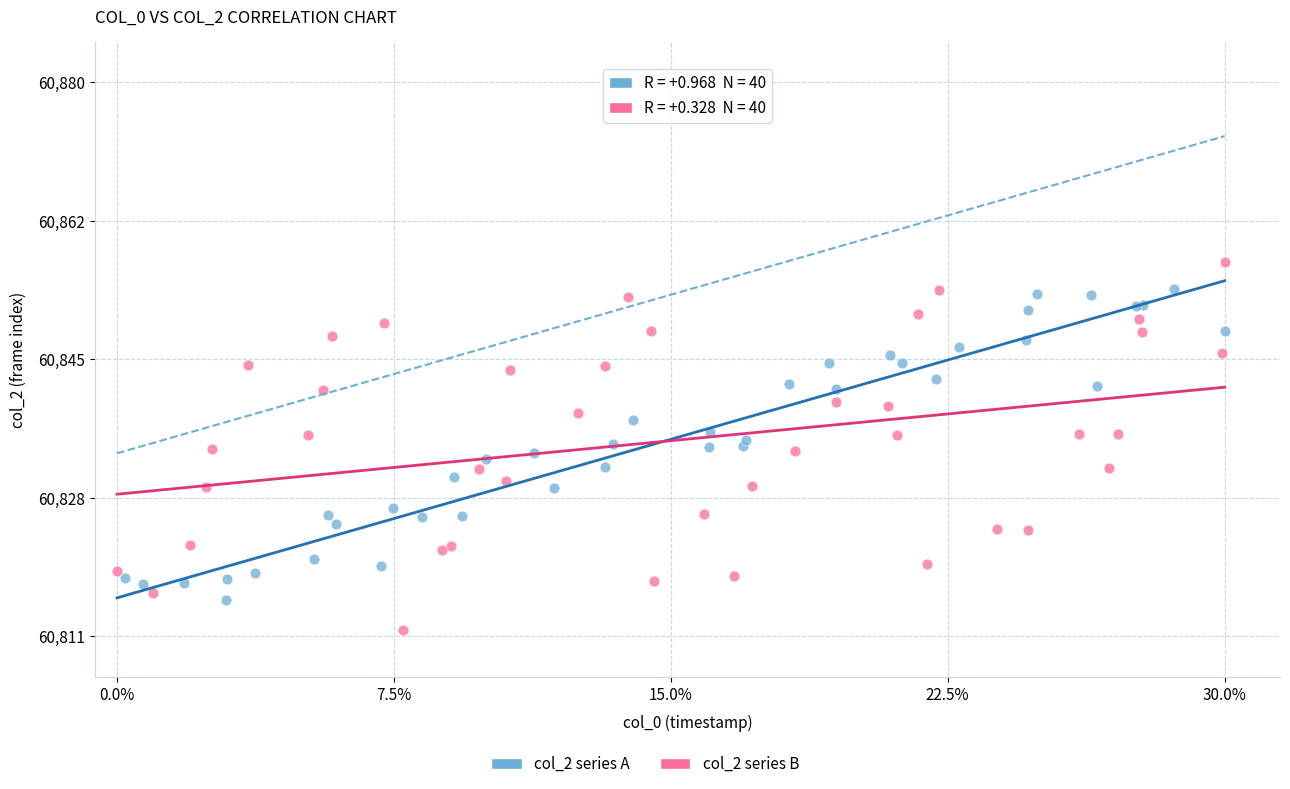

Which series reaches the minimum Y coordinate?

col_2 series B